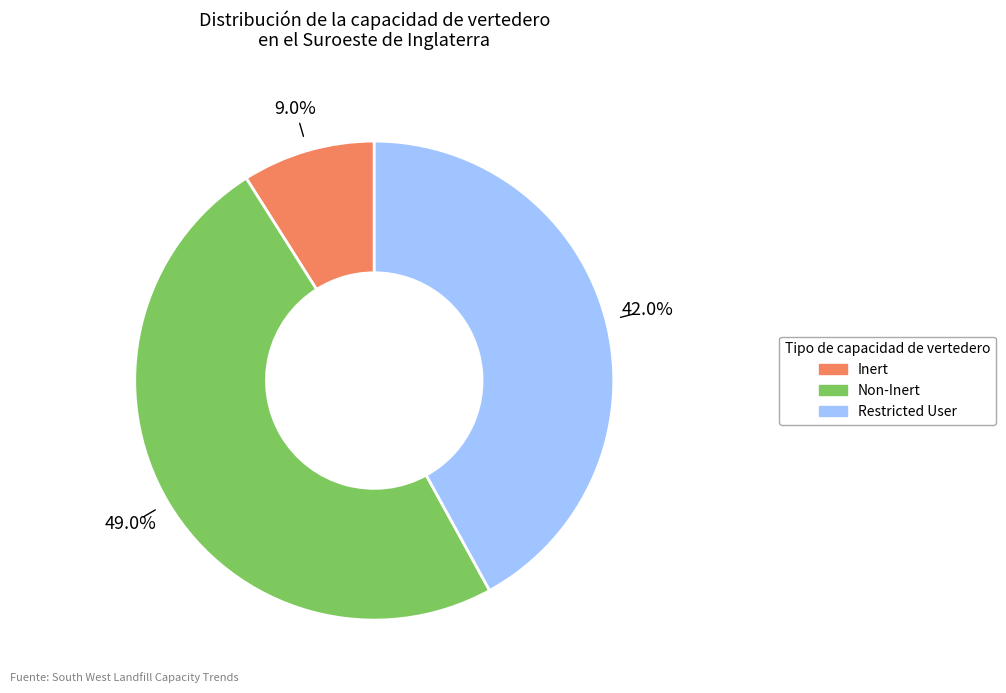

Between Restricted User and Inert, which is larger?

Restricted User